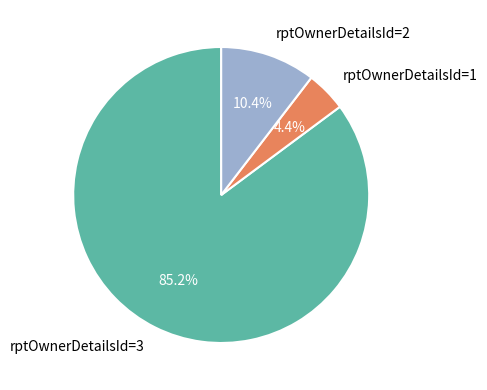

Combined, what portion of the pie is rptOwnerDetailsId=3 and rptOwnerDetailsId=2?

95.6%